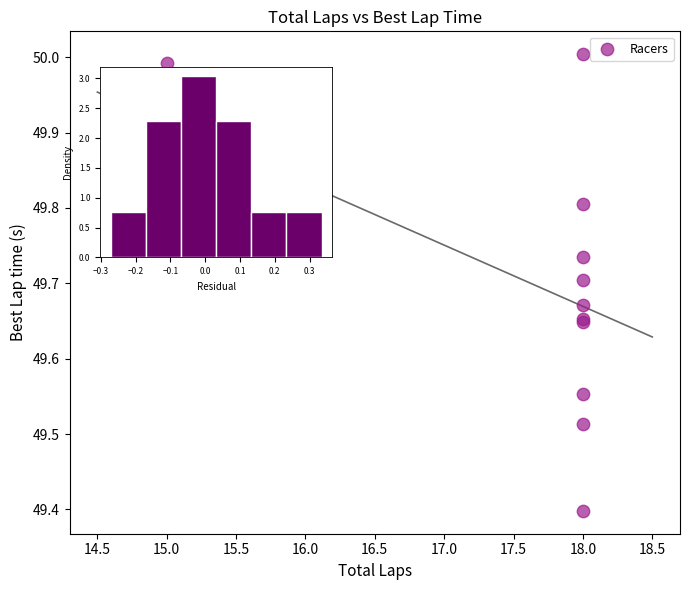

What Y value in the scatter plot is closest to 49?

49.4